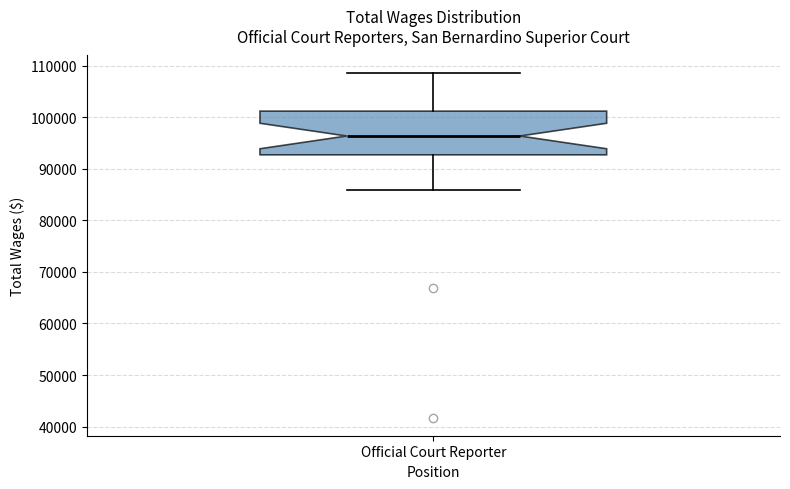

Transcribe this box plot: give where the median line is, the range the box spans, and where the two whiskers end, as read against the y-axis. The values are not printed on the chart, so give them approximately, as read against the axis.

median 96000, box 93000 to 101000, whiskers 86000 to 109000